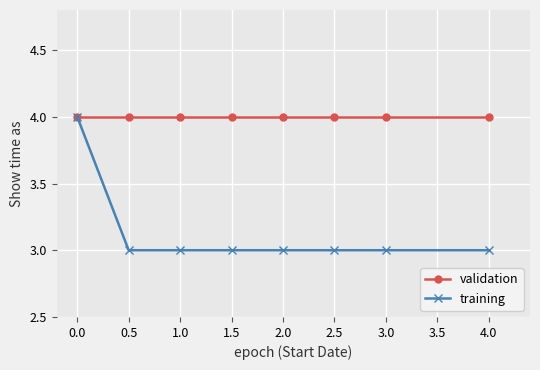

What is the maximum value for validation?

4